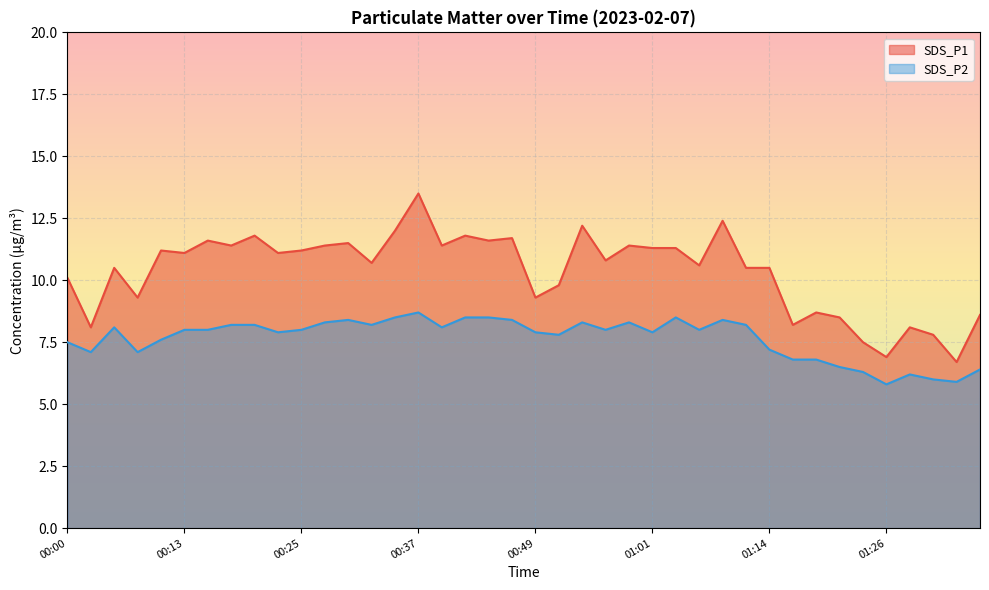

In SDS_P1, how many points are lower than both neighbors (excluding endpoints)?

14